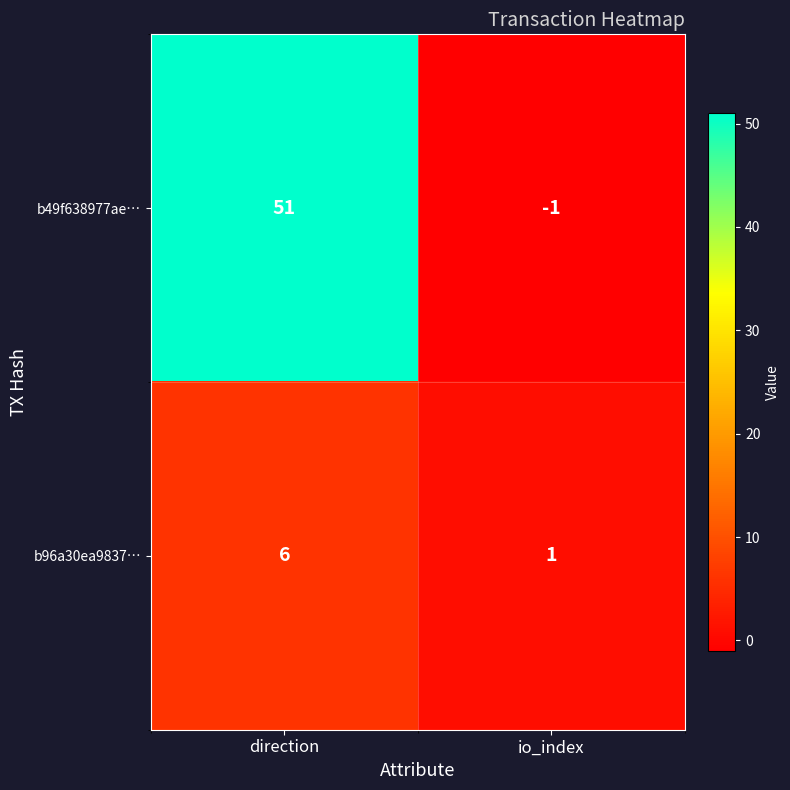

Which series changed the most between direction and io_index?

b49f638977ae…